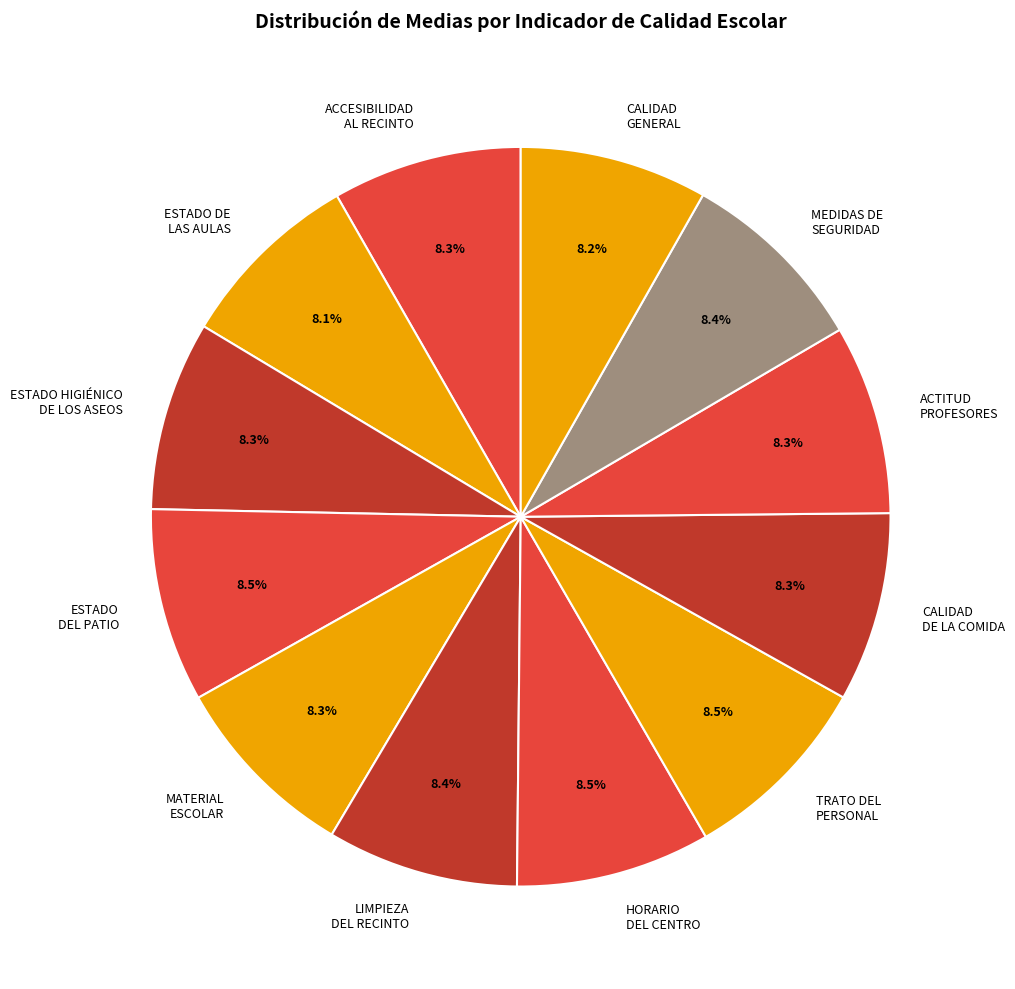

To the nearest percent, what portion does MATERIAL ESCOLAR represent?

8%